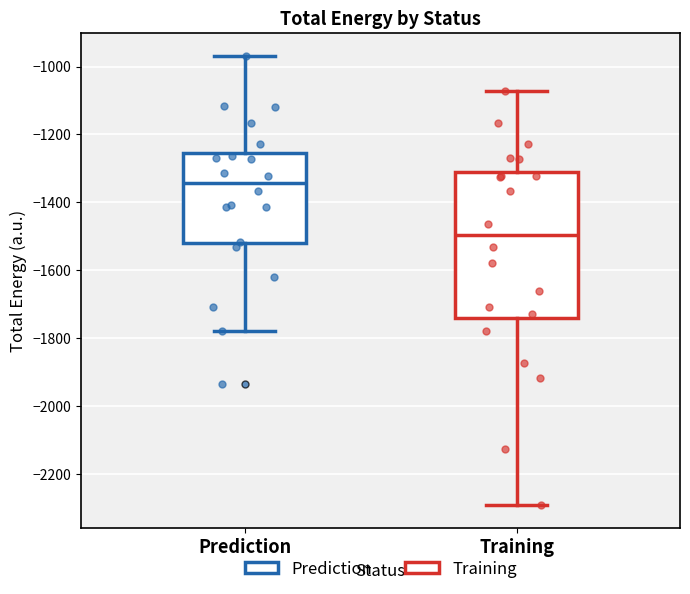

Which box's median line is the lowest?

Training